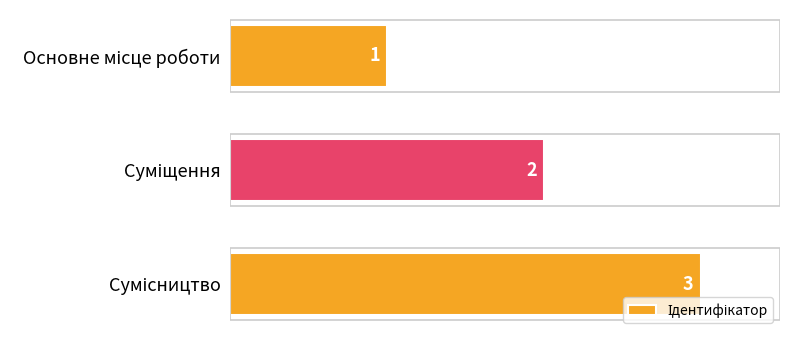

What is the difference between the maximum and minimum values?

2